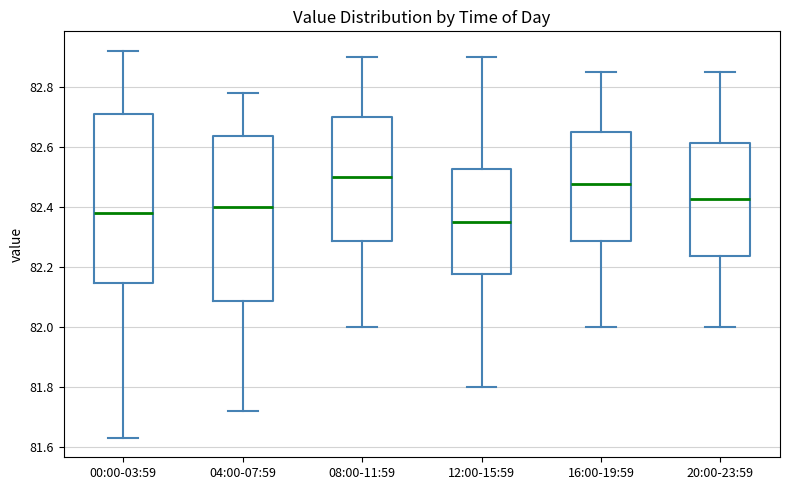

Reading left to right, read every box against the y-axis: the position of its median line, the range the box covers, and the ends of its whiskers. The values are not printed on the chart, so give them approximately, as read against the axis.

00:00-03:59: median 82.38, box 82.14 to 82.72, whiskers 81.64 to 82.92
04:00-07:59: median 82.40, box 82.08 to 82.64, whiskers 81.72 to 82.78
08:00-11:59: median 82.50, box 82.28 to 82.70, whiskers 82.00 to 82.90
12:00-15:59: median 82.36, box 82.18 to 82.52, whiskers 81.80 to 82.90
16:00-19:59: median 82.48, box 82.28 to 82.66, whiskers 82.00 to 82.86
20:00-23:59: median 82.42, box 82.24 to 82.62, whiskers 82.00 to 82.86